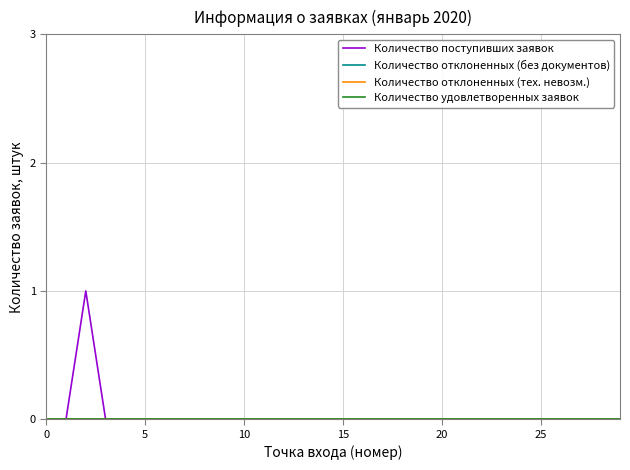

True or false: Количество поступивших заявок has more than 2 interior local peaks.

False